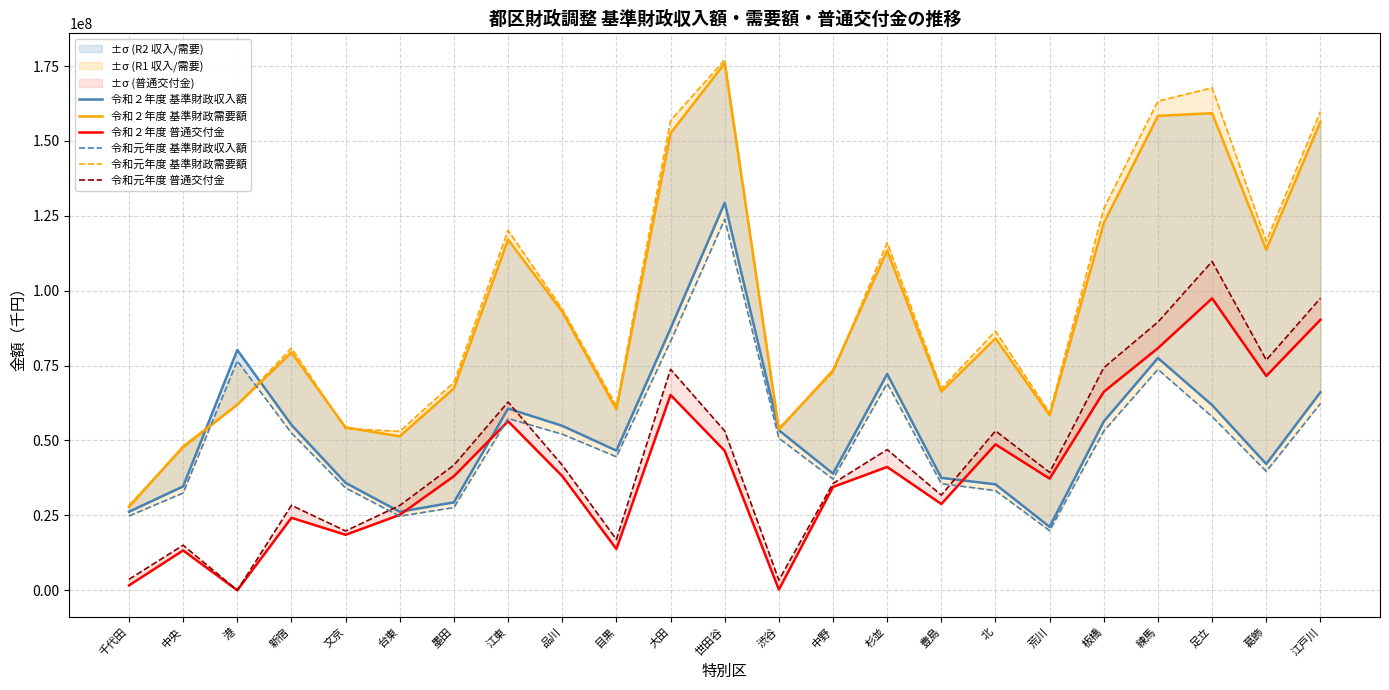

How many intersections are there between 令和元年度 基準財政収入額 and 令和元年度 基準財政需要額?

2